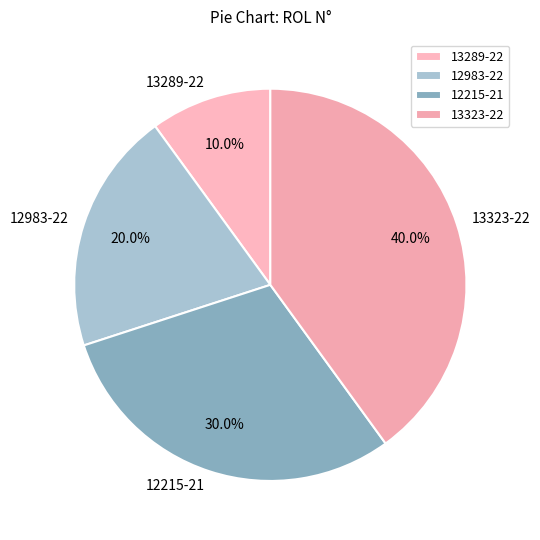

Rank the categories by value from lowest to highest.

13289-22, 12983-22, 12215-21, 13323-22